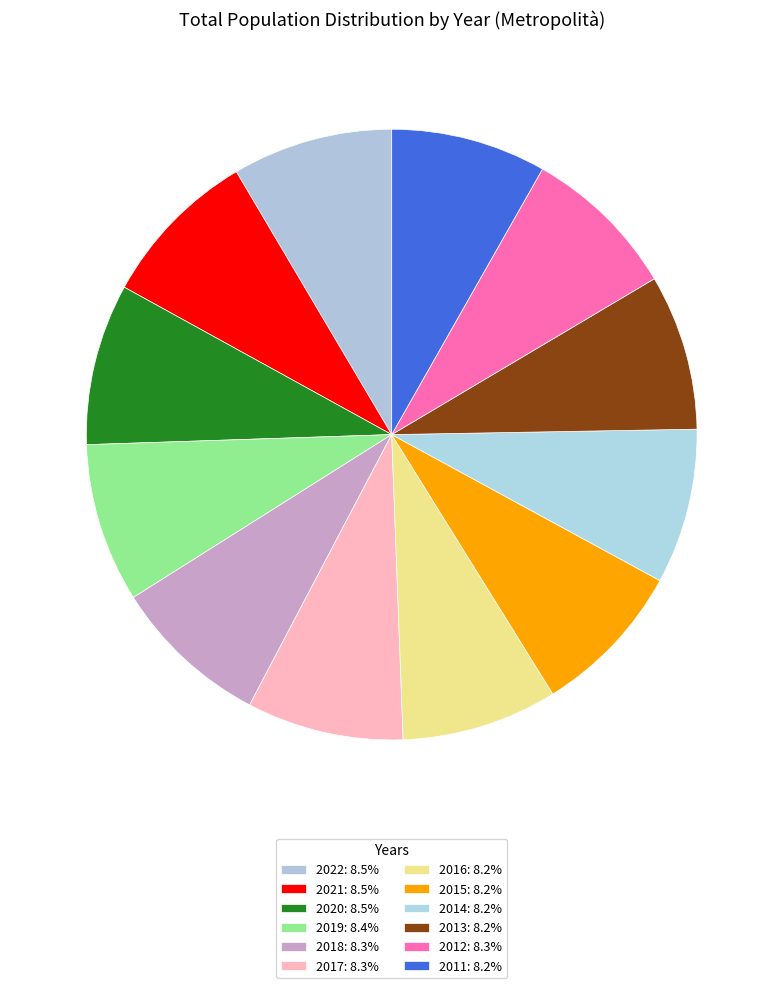

What is the largest slice in the pie chart?

2020